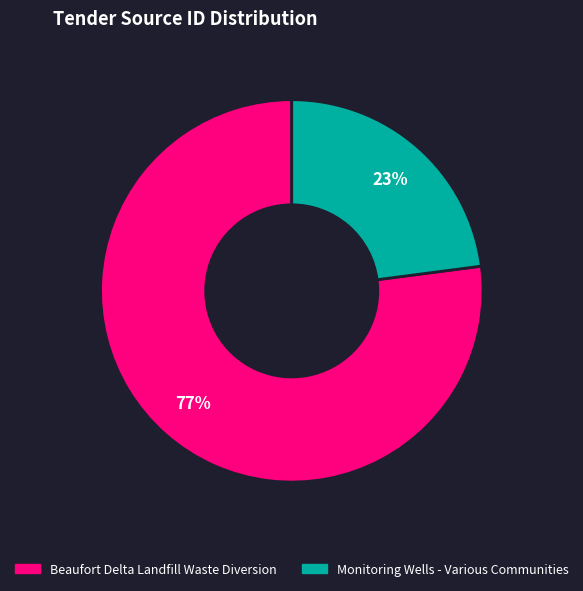

To the nearest percent, what is the combined percentage of Monitoring Wells - Various Communities and Beaufort Delta Landfill Waste Diversion?

100%